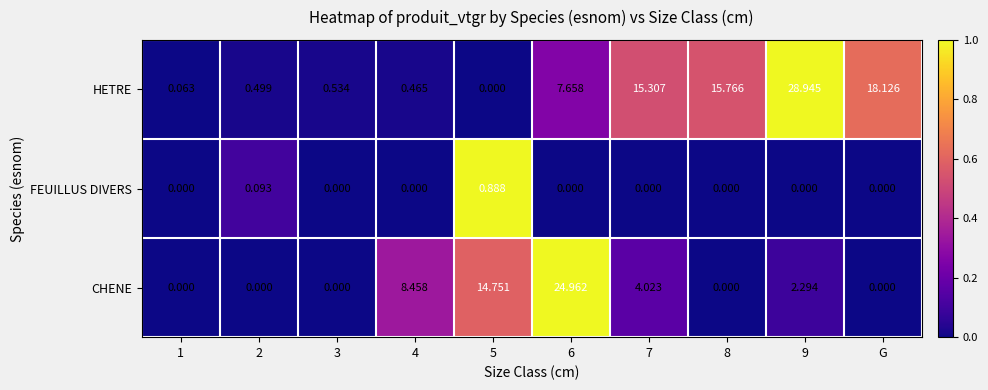

What is the spread (max minus min) of values at G?

18.1